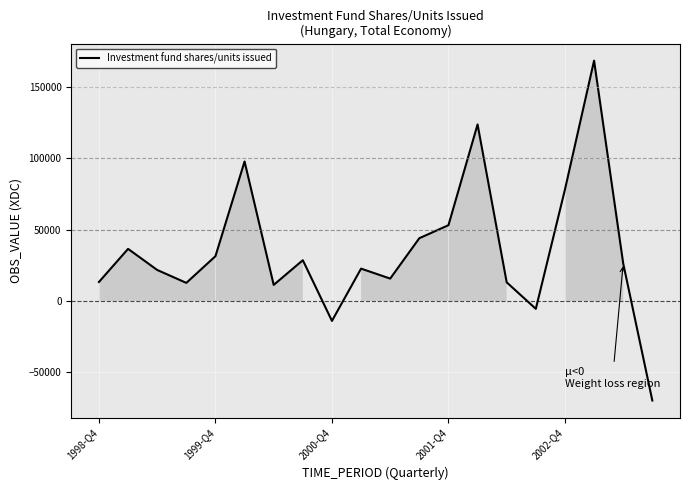

What is the maximum value shown in the chart?

168360